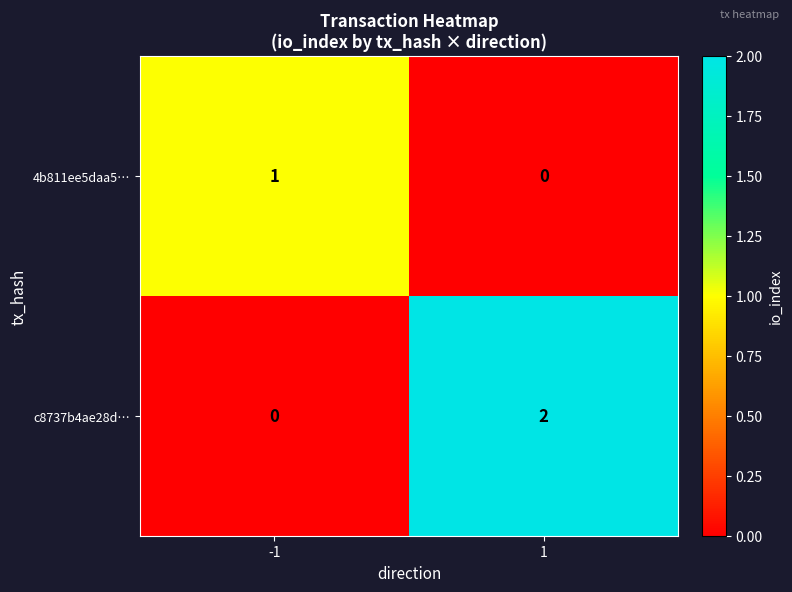

Which series has the largest total across all categories?

c8737b4ae28d…